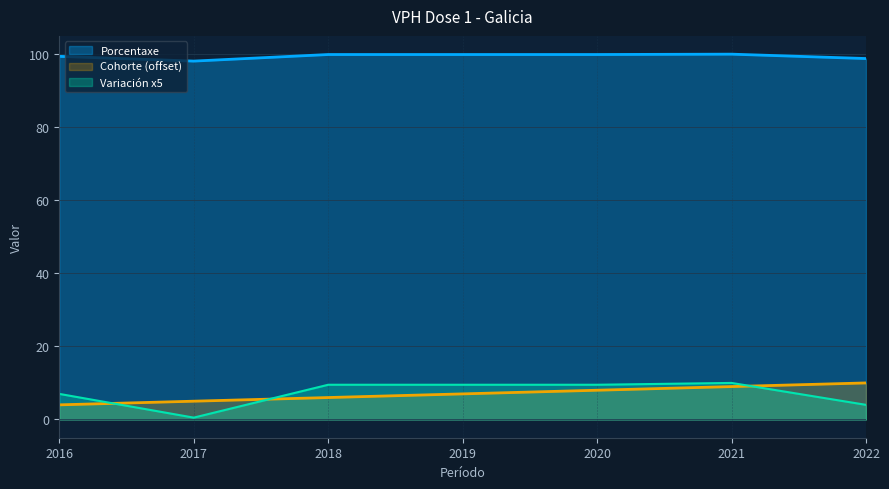

What is the total value across all series at 2017?

103.6